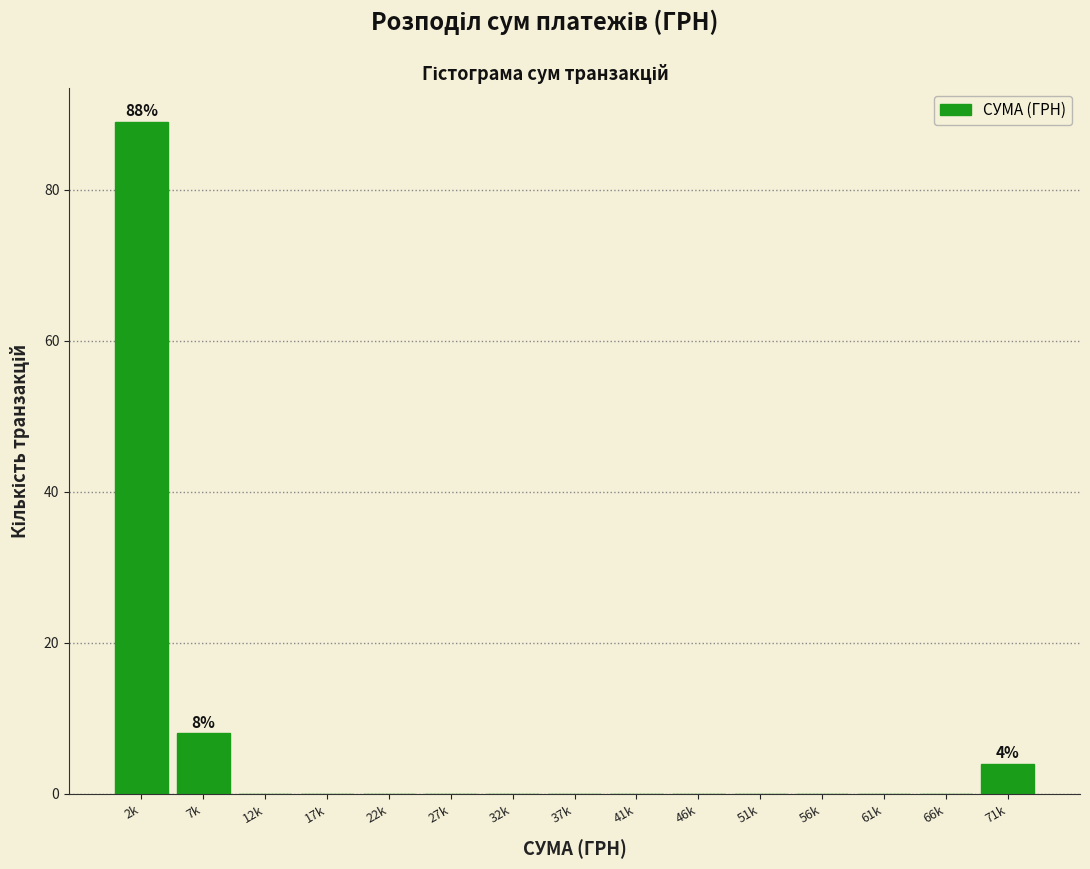

Reading left to right, list all the values displayed in this chart.

2k=89	7k=8	12k=0	17k=0	22k=0	27k=0	32k=0	37k=0	41k=0	46k=0	51k=0	56k=0	61k=0	66k=0	71k=4